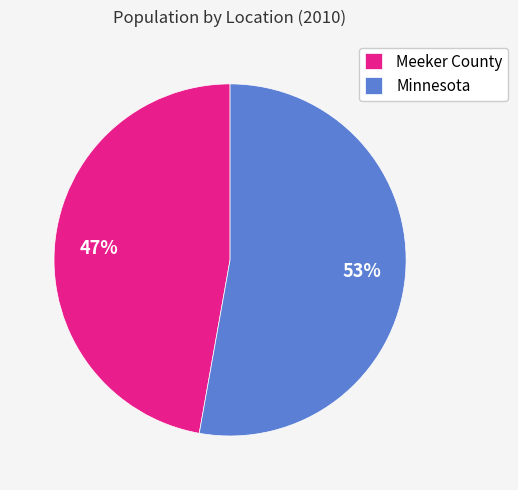

To the nearest percent, what percentage of the pie is Meeker County?

47%